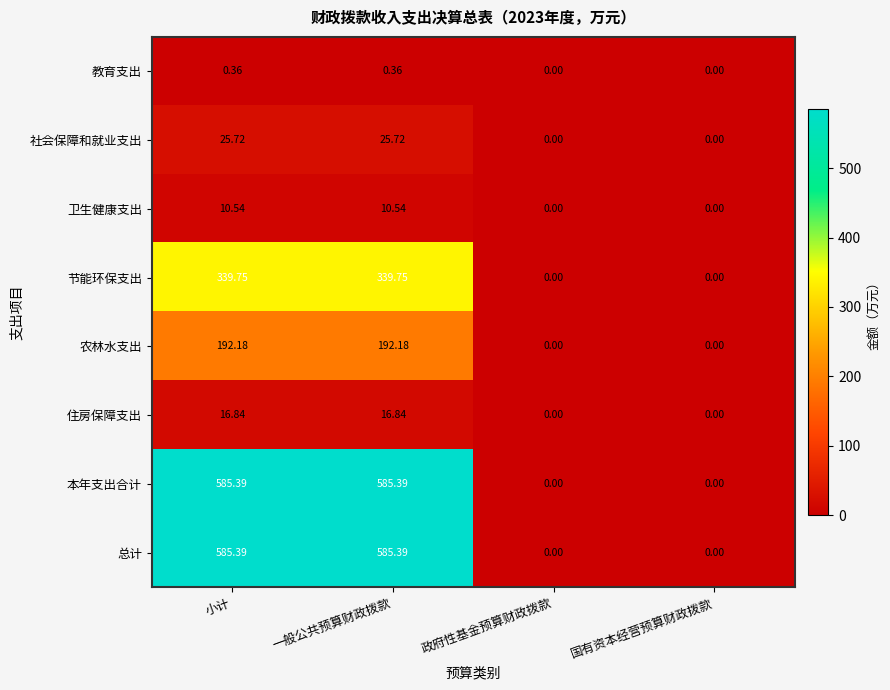

At which label does 总计 first exceed 585?

小计